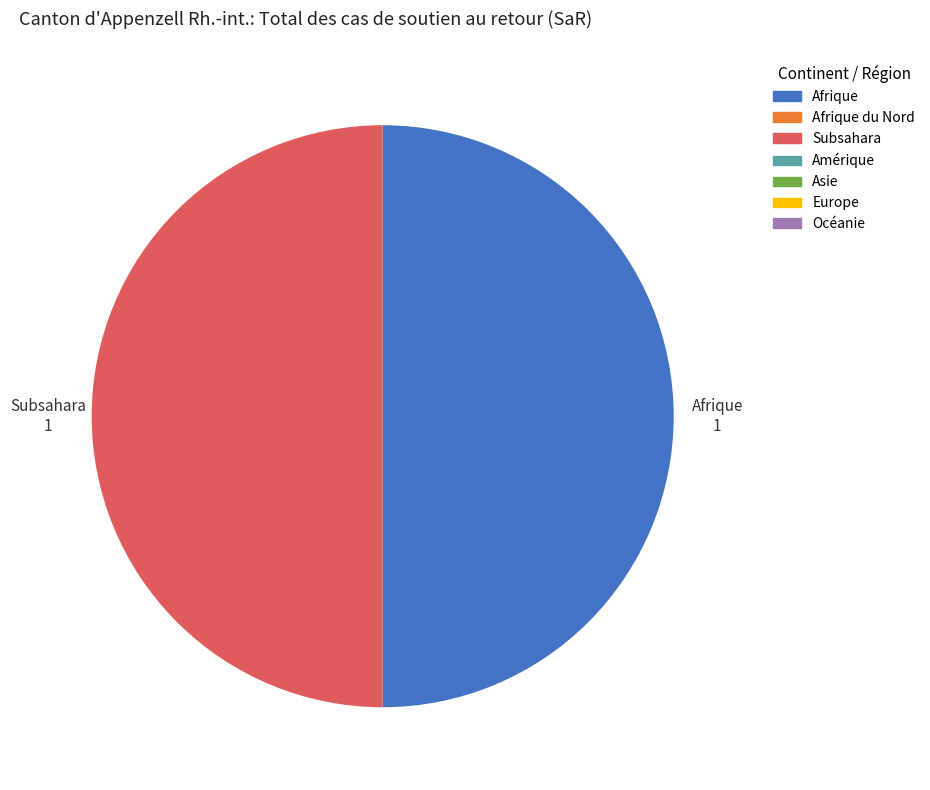

How many slices are in this pie chart?

2